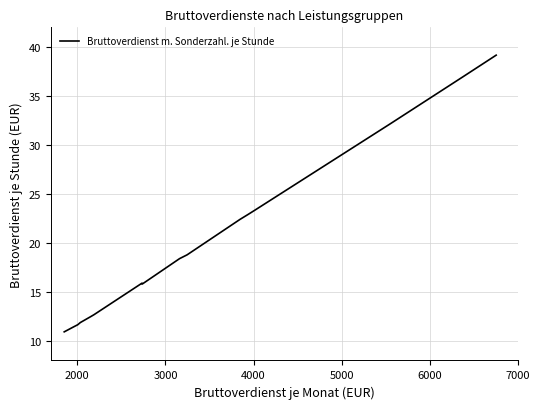

What is the difference between the maximum and minimum values?

28.2